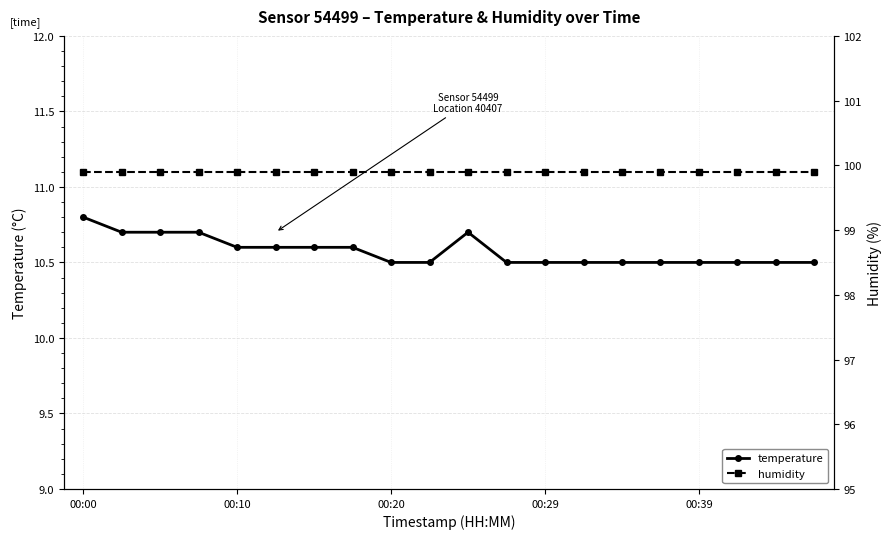

How many temperature values are between 10 and 11?

20